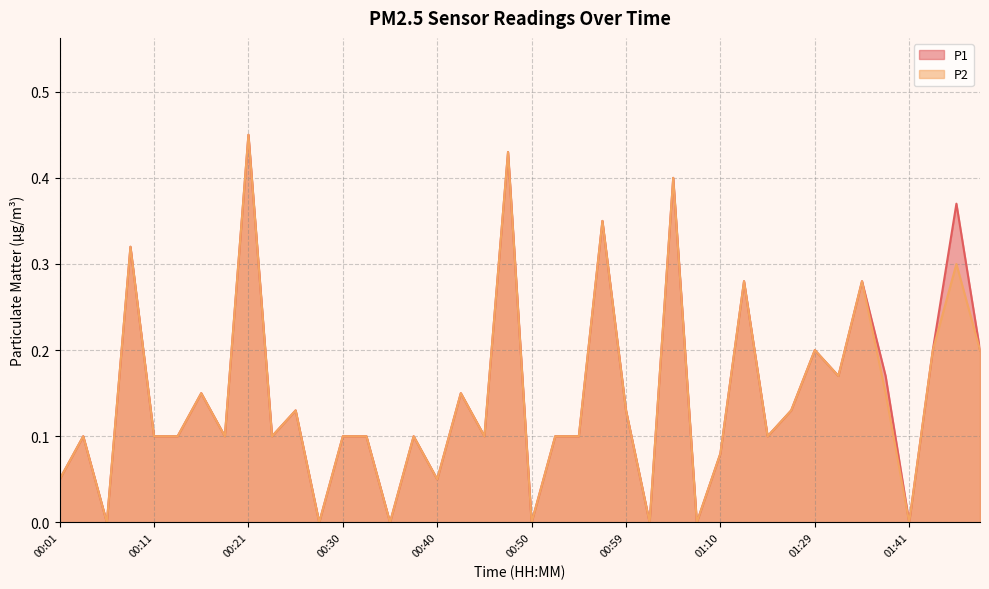

Rank the series by their average value, from highest to lowest.

P1, P2